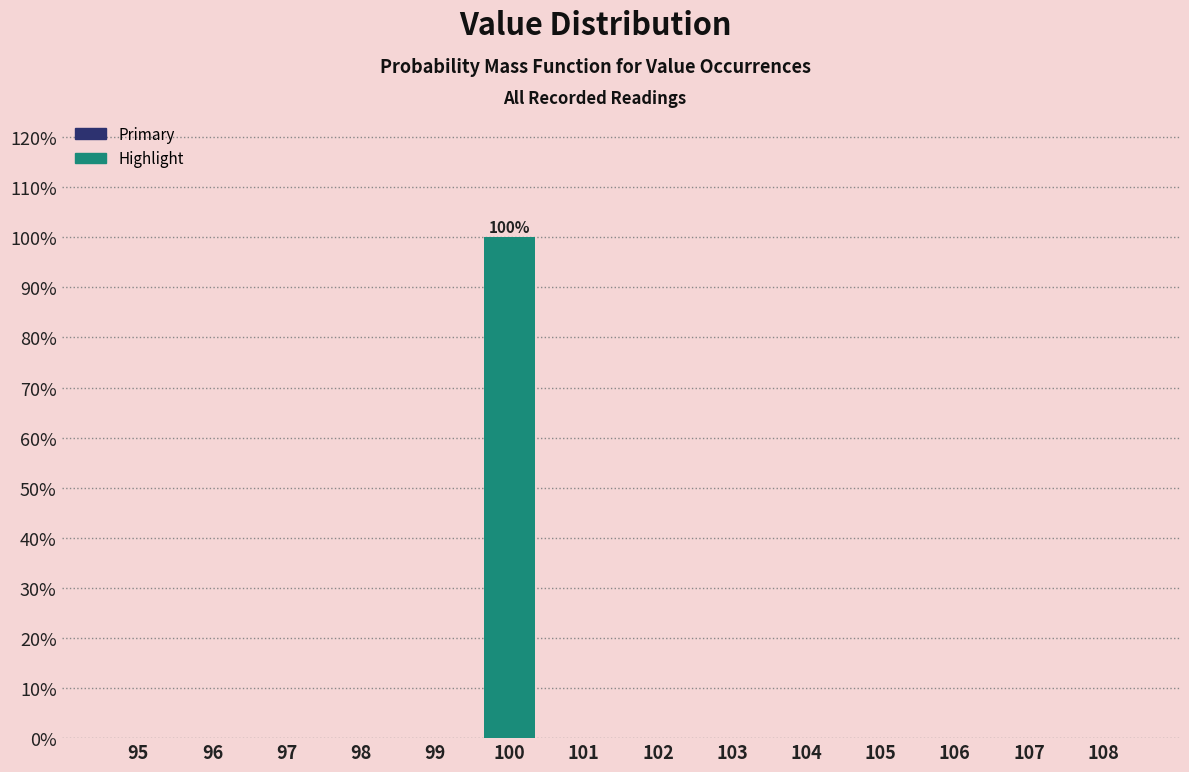

Reading right to left, what are all the values shown in this chart?

108=0	107=0	106=0	105=0	104=0	103=0	102=0	101=0	100=100	99=0	98=0	97=0	96=0	95=0